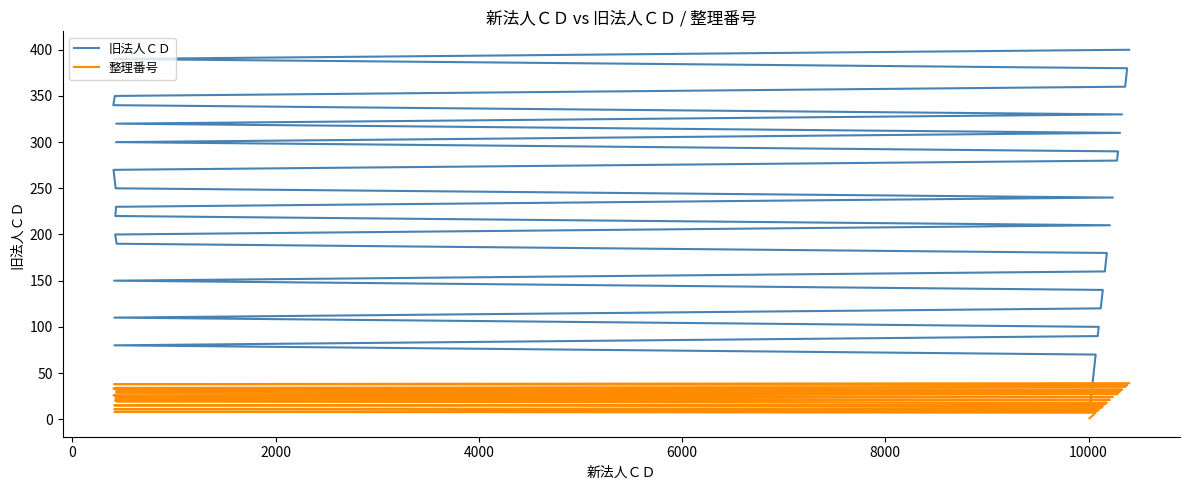

What are all the series names shown in the legend?

旧法人ＣＤ, 整理番号